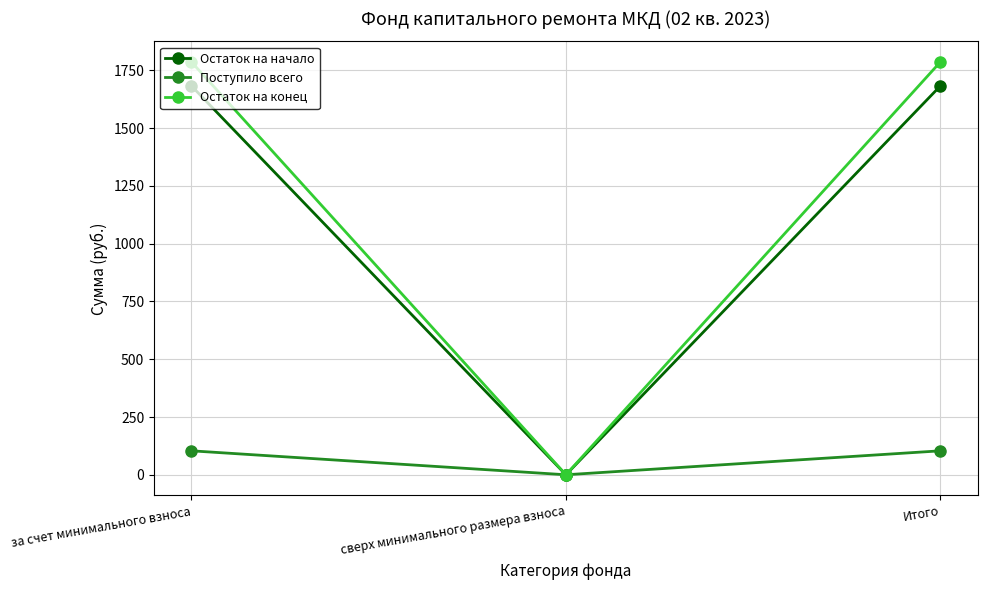

At за счет минимального взноса, list the series in order from largest to smallest.

Остаток на конец, Остаток на начало, Поступило всего